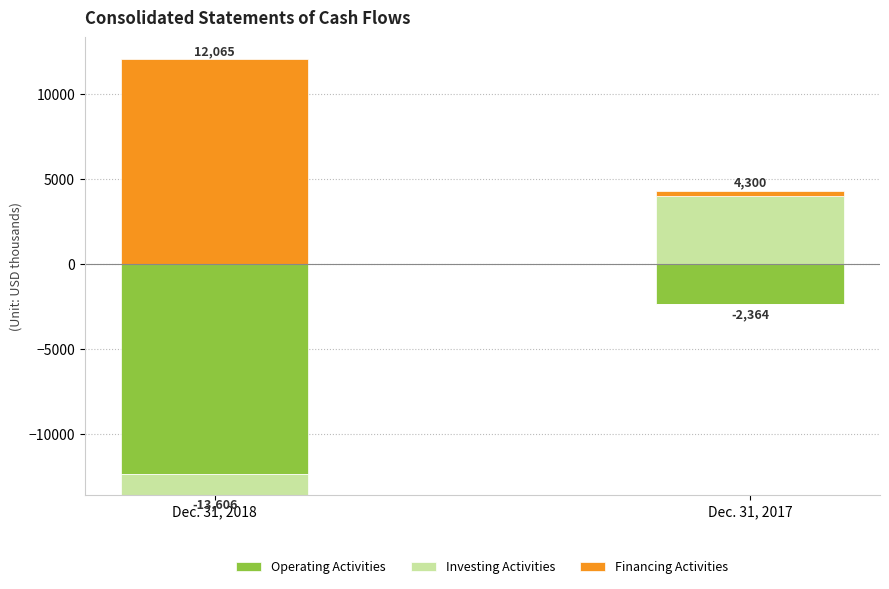

Where is Operating Activities nearest to the value 0?

Dec. 31, 2018